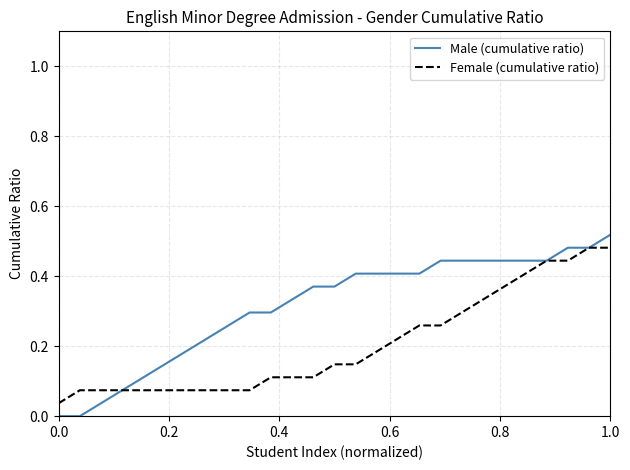

How many distinct data groups are displayed?

2